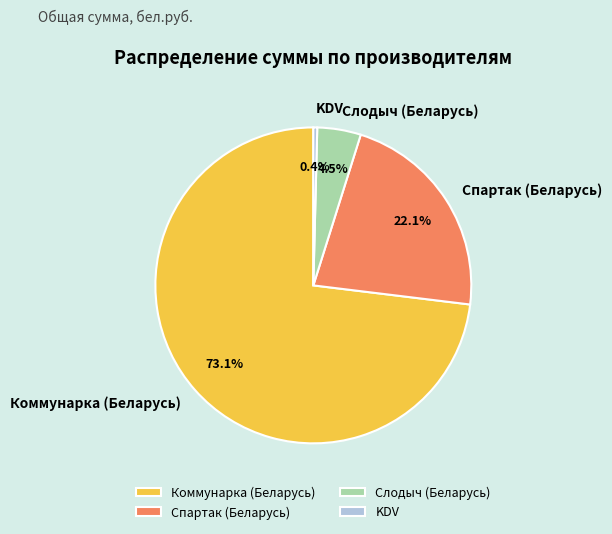

Which category has the smallest portion of the pie?

KDV